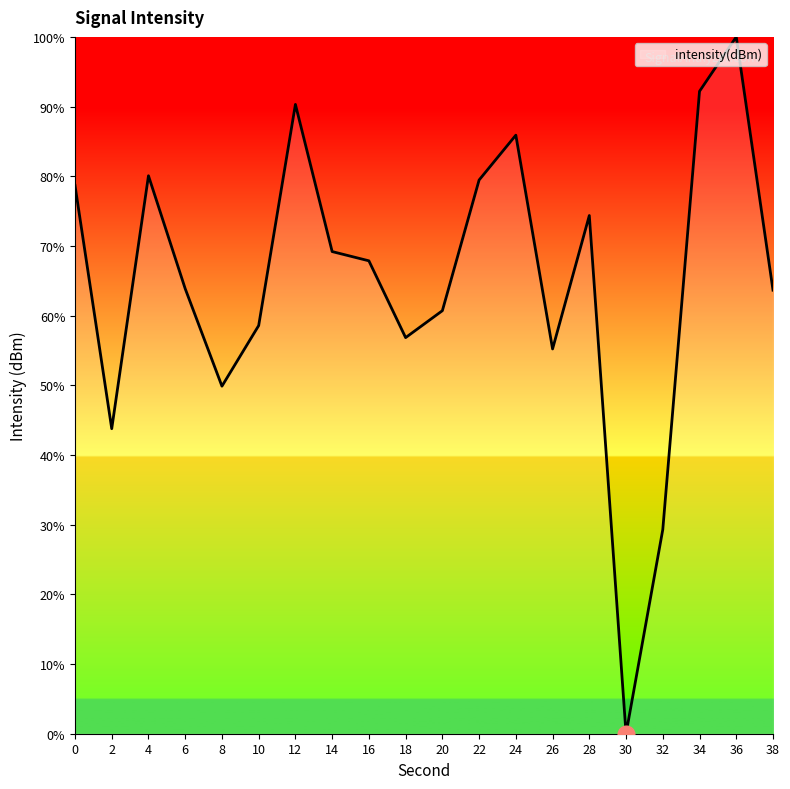

Between 22 and 36, which is larger?

36